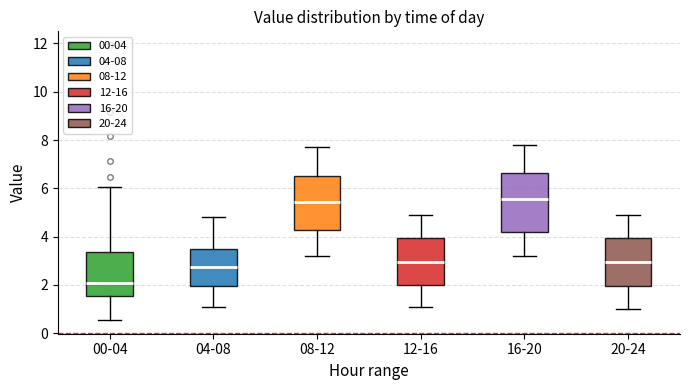

Reading left to right, transcribe this box plot: for each box, give where its median line is, the range the box spans, and where its two whiskers end, as read against the y-axis. The values are not printed on the chart, so give them approximately, as read against the axis.

00-04: median 2.0, box 1.6 to 3.4, whiskers 0.6 to 6.0
04-08: median 2.8, box 2.0 to 3.4, whiskers 1.2 to 4.8
08-12: median 5.4, box 4.2 to 6.6, whiskers 3.2 to 7.8
12-16: median 3.0, box 2.0 to 4.0, whiskers 1.2 to 5.0
16-20: median 5.6, box 4.2 to 6.6, whiskers 3.2 to 7.8
20-24: median 3.0, box 2.0 to 4.0, whiskers 1.0 to 5.0